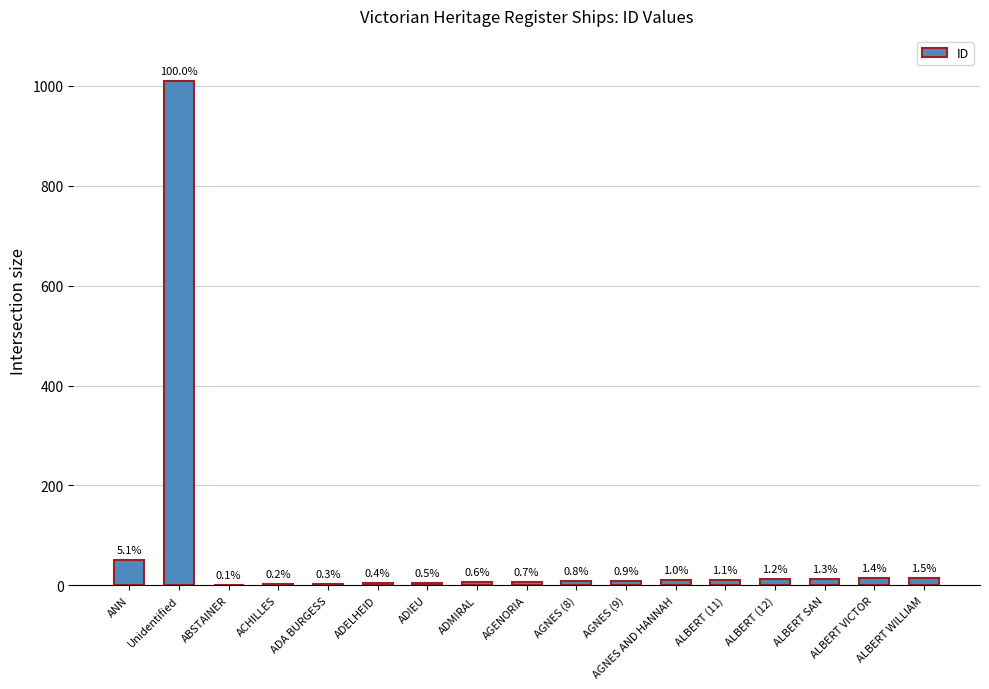

Are the bars horizontal?

No